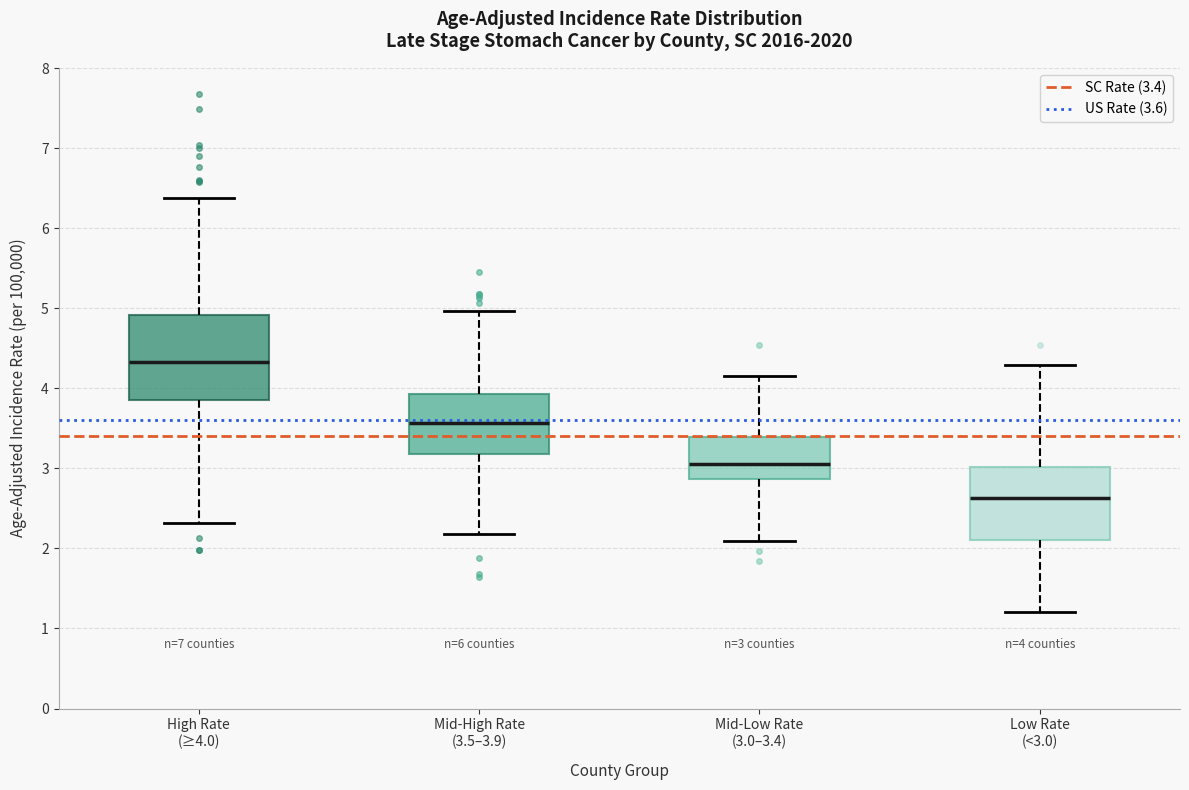

Comparing the boxes themselves (not the whiskers), which one is the tallest?

High Rate (≥4.0)